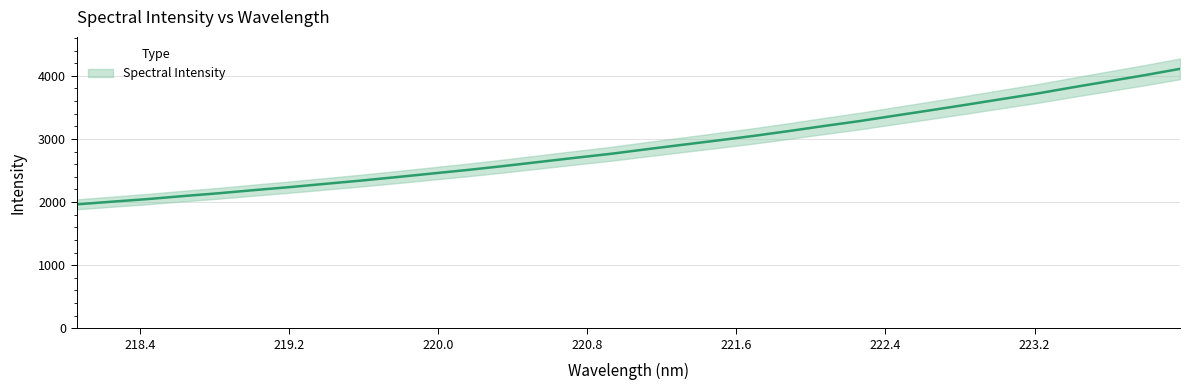

Rank the categories by value from lowest to highest.

218.0596, 218.2508, 218.442, 218.6332, 218.8244, 219.0156, 219.2067, 219.3979, 219.589, 219.7801, 219.9712, 220.1623, 220.3533, 220.5444, 220.7354, 220.9264, 221.1174, 221.3083, 221.4993, 221.6902, 221.8812, 222.0721, 222.263, 222.4538, 222.6447, 222.8355, 223.0264, 223.2172, 223.408, 223.5987, 223.7895, 223.9802